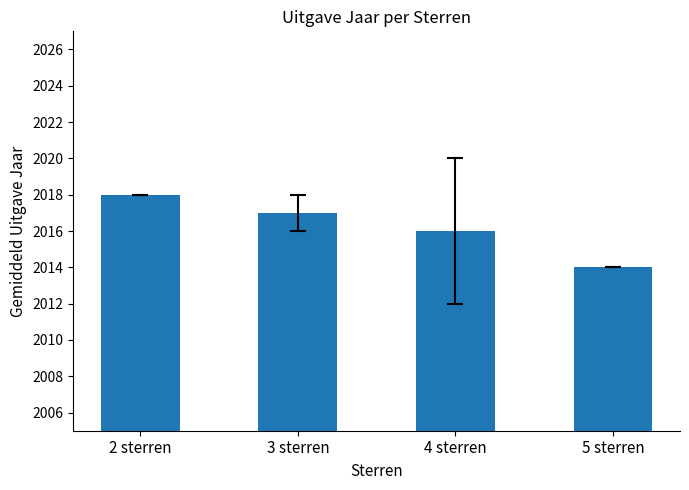

What is the maximum value shown in the chart?

2018